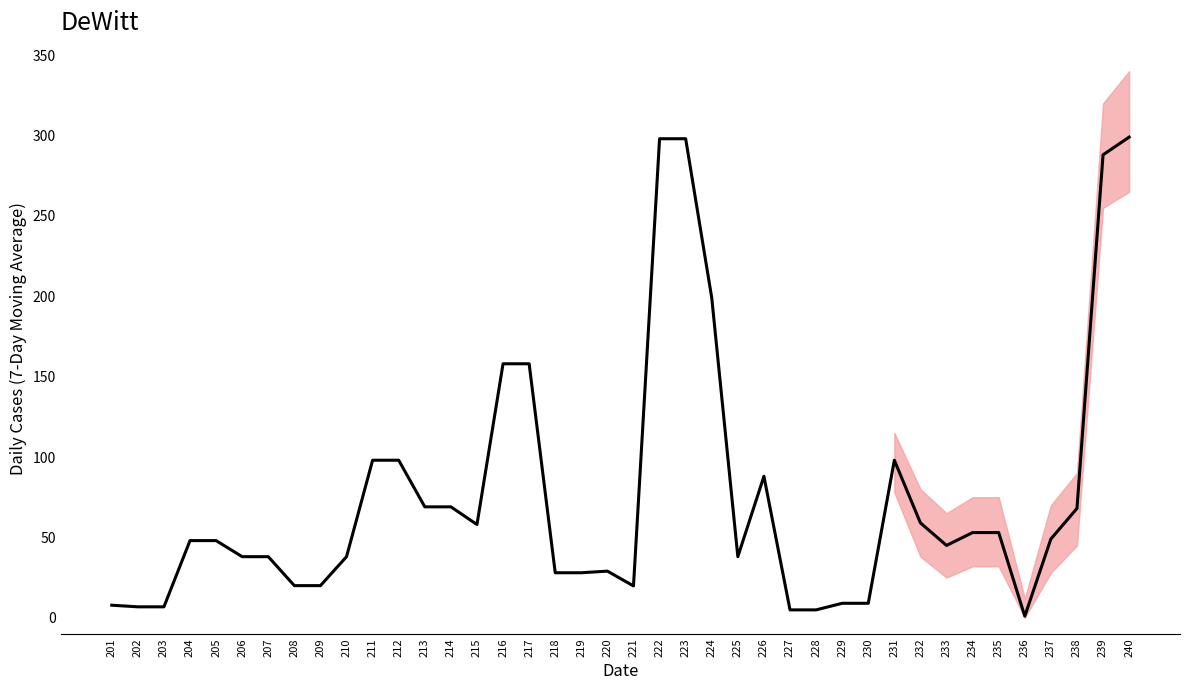

How many lines are shown in the chart?

1